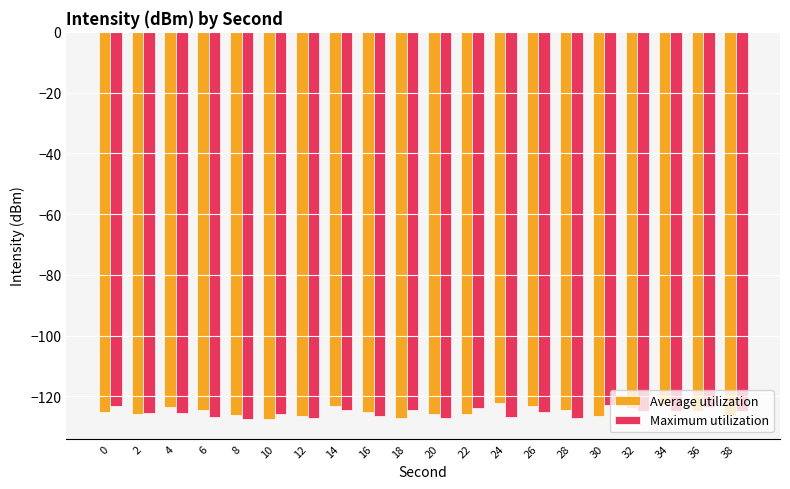

How many bars are there in each group?

2